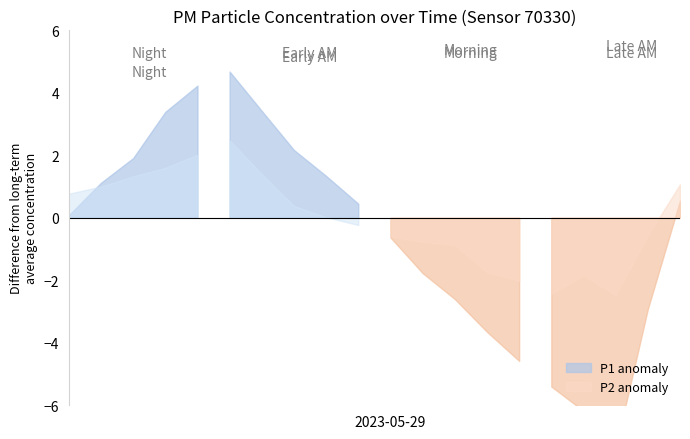

What is the difference between the P1 values at 01:15 and 00:50?

1.5